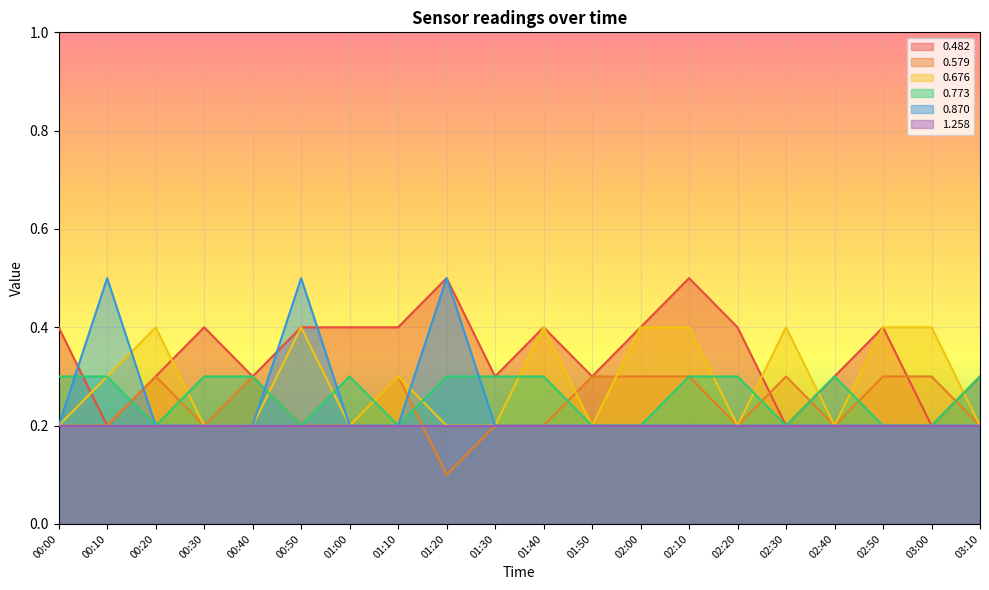

At which label does 0.676 reach its minimum?

00:00